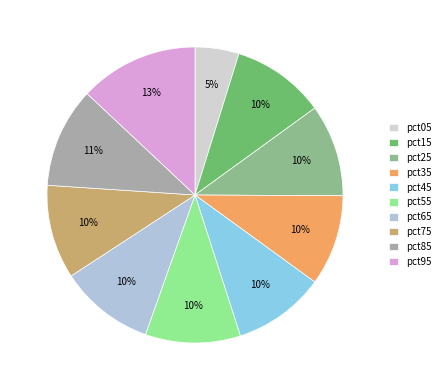

Which category has the biggest portion of the pie?

pct95